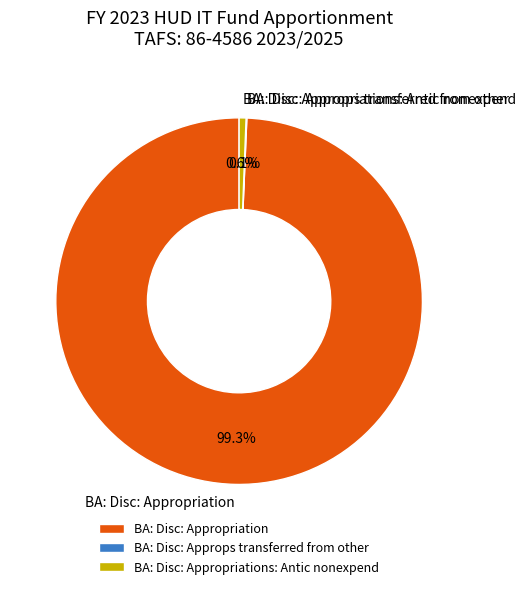

To the nearest percent, what percentage of the pie is BA: Disc: Appropriation?

99%